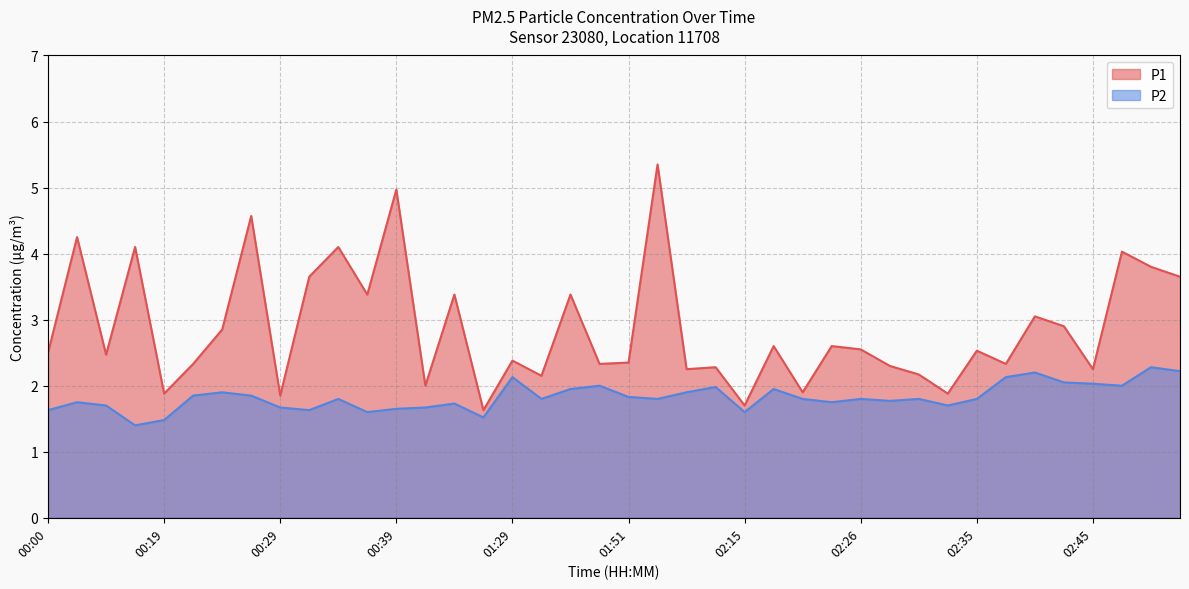

True or false: P2 and P1 cross at least once.

False